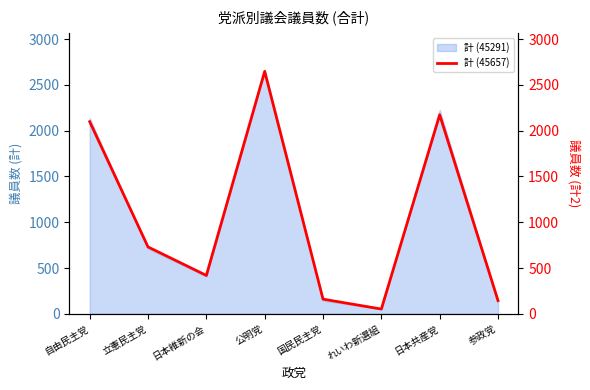

The chart shows a value of 419 at 日本維新の会. True or false?

True